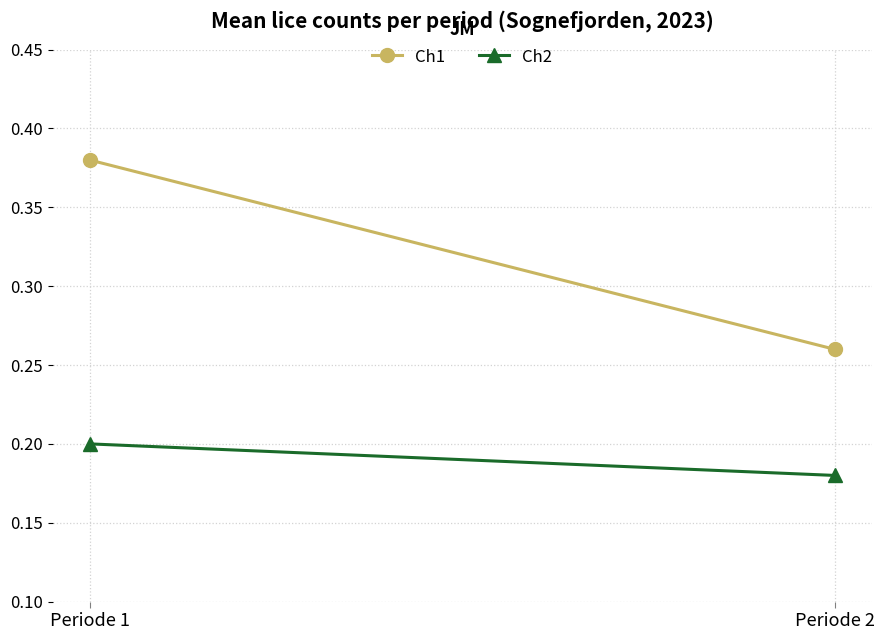

What are all the series names shown in the legend?

Ch1, Ch2